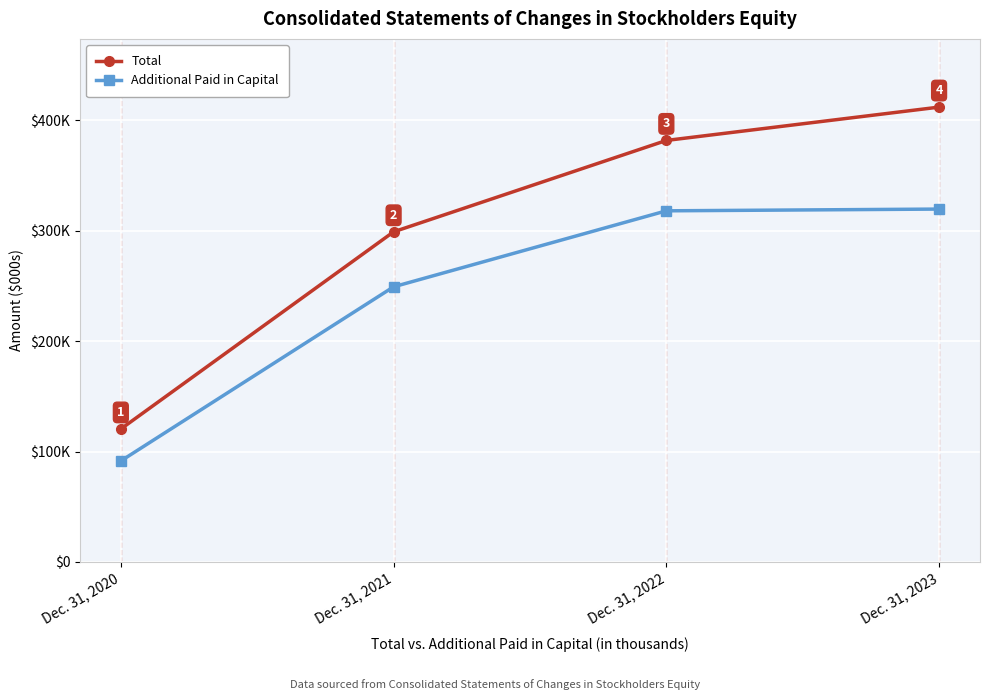

At which label is Additional Paid in Capital closest to 205537?

Dec. 31, 2021